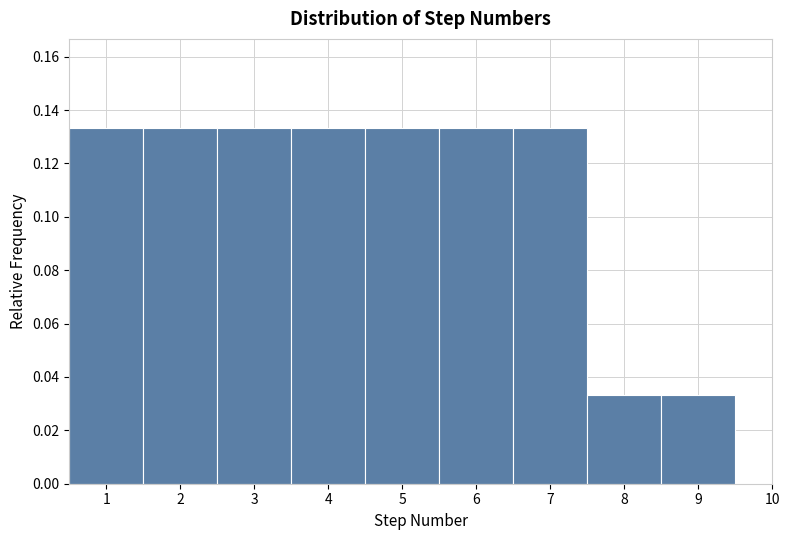

Reading left to right, list every bar in this chart as the range it spans on the x-axis followed by its height. The values are not printed on the chart, so give them approximately, as read against the axis.

0.5 to 1.5: 0.134
1.5 to 2.5: 0.134
2.5 to 3.5: 0.134
3.5 to 4.5: 0.134
4.5 to 5.5: 0.134
5.5 to 6.5: 0.134
6.5 to 7.5: 0.134
7.5 to 8.5: 0.034
8.5 to 9.5: 0.034